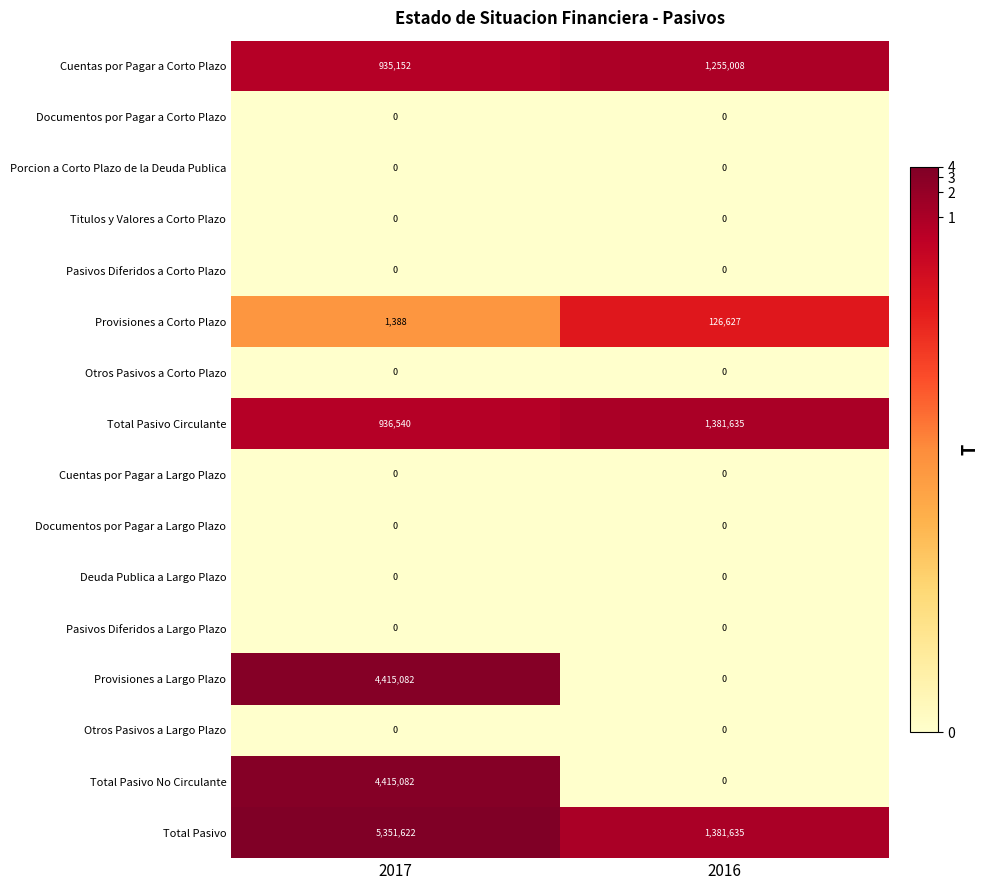

Rank the categories by Provisiones a Largo Plazo value from lowest to highest.

2016, 2017